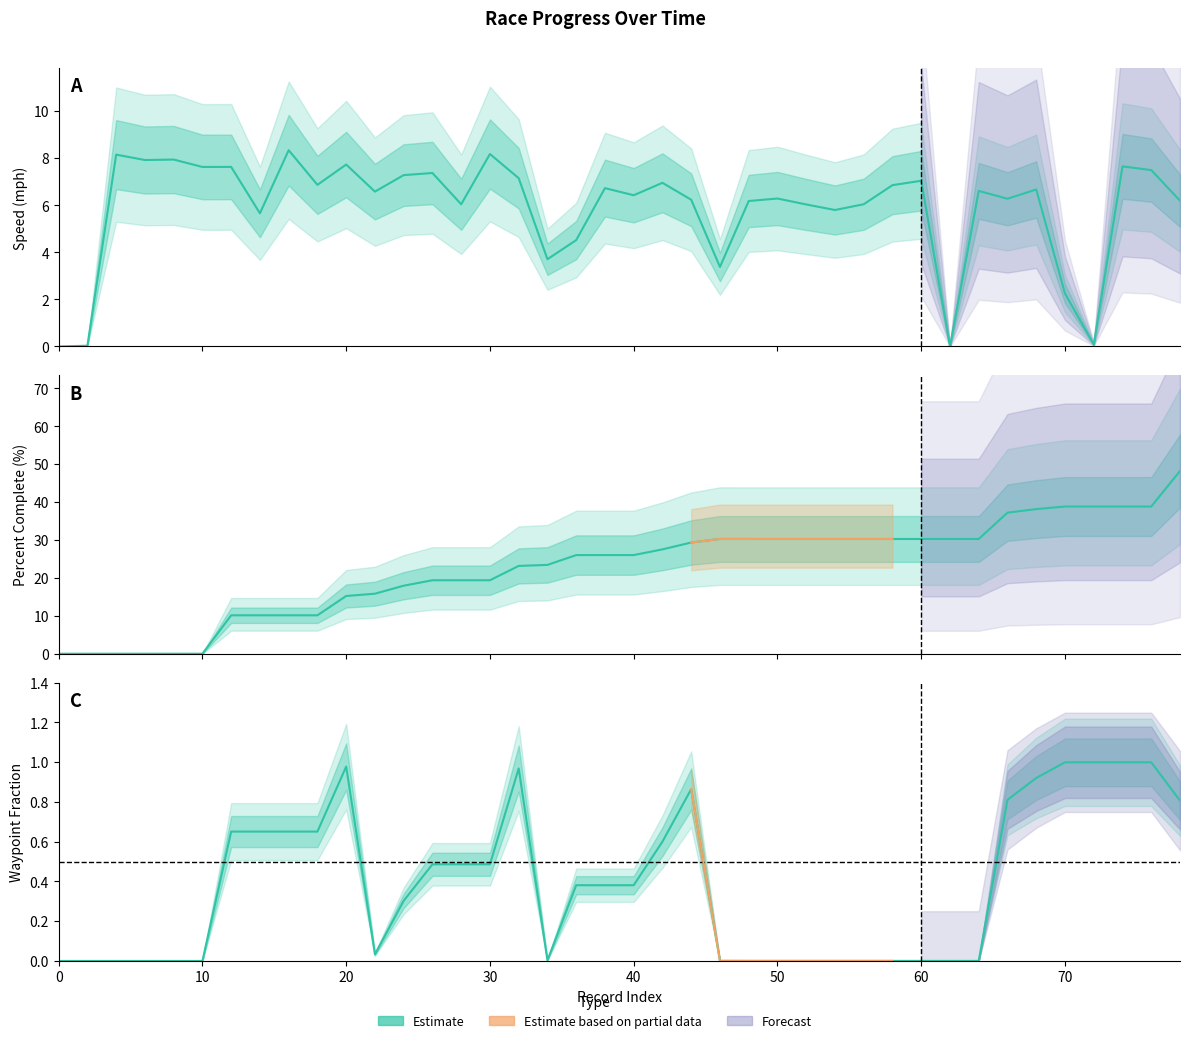

Reading left to right, list all the values displayed in this chart.

rptSpeed_mph: 0.0	0.0	8.2	7.9	7.9	7.6	7.6	5.7	8.3	6.9	7.7	6.6	7.3	7.4	6.0	8.2	7.2	3.7	4.5	6.7	6.4	7.0	6.2	3.4	6.2	6.3	6.0	5.8	6.0	6.9	7.0	0.0	6.6	6.3	6.7	2.3	0.1	7.7	7.5	6.2
percentComplete: 0.0	0.0	0.0	0.0	0.0	0.0	10.1	10.1	10.1	10.1	15.2	15.8	17.9	19.4	19.4	19.4	23.2	23.4	26.0	26.0	26.0	27.5	29.3	30.3	30.3	30.3	30.3	30.3	30.3	30.3	30.3	30.3	30.3	37.2	38.2	38.8	38.8	38.8	38.8	48.2
wp_frac: 0.0	0.0	0.0	0.0	0.0	0.0	0.7	0.7	0.7	0.7	1.0	0.0	0.3	0.5	0.5	0.5	1.0	0.0	0.4	0.4	0.4	0.6	0.9	0.0	0.0	0.0	0.0	0.0	0.0	0.0	0.0	0.0	0.0	0.8	0.9	1.0	1.0	1.0	1.0	0.8